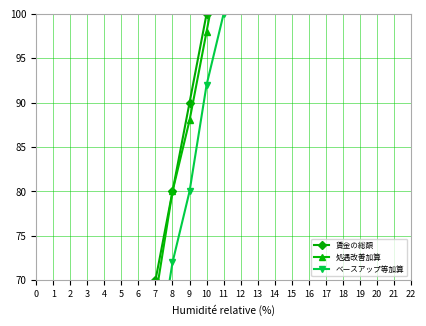

How many data points in ベースアップ等加算 are less than 100?

11